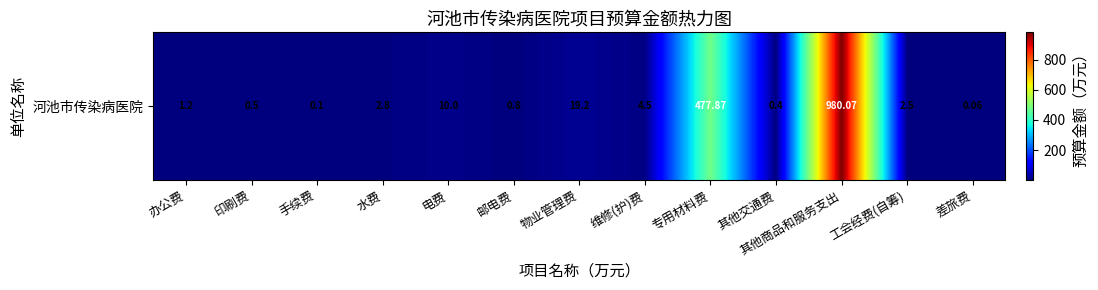

Reading left to right, what are all the values shown in this chart?

1.2	0.5	0.1	2.8	10.0	0.8	19.2	4.5	477.9	0.4	980.1	2.5	0.1